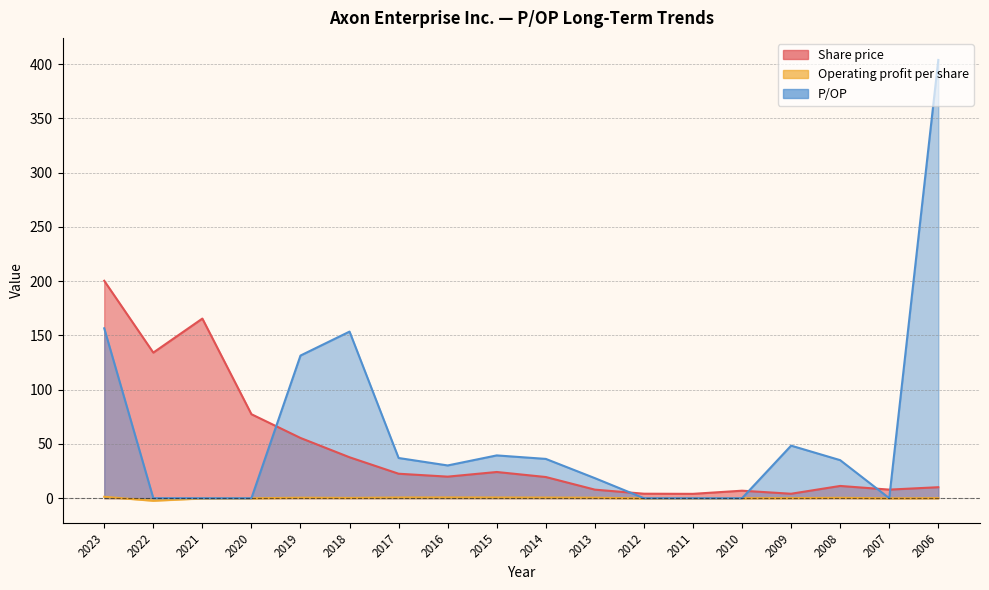

At which category is the sum across all series the highest?

2006